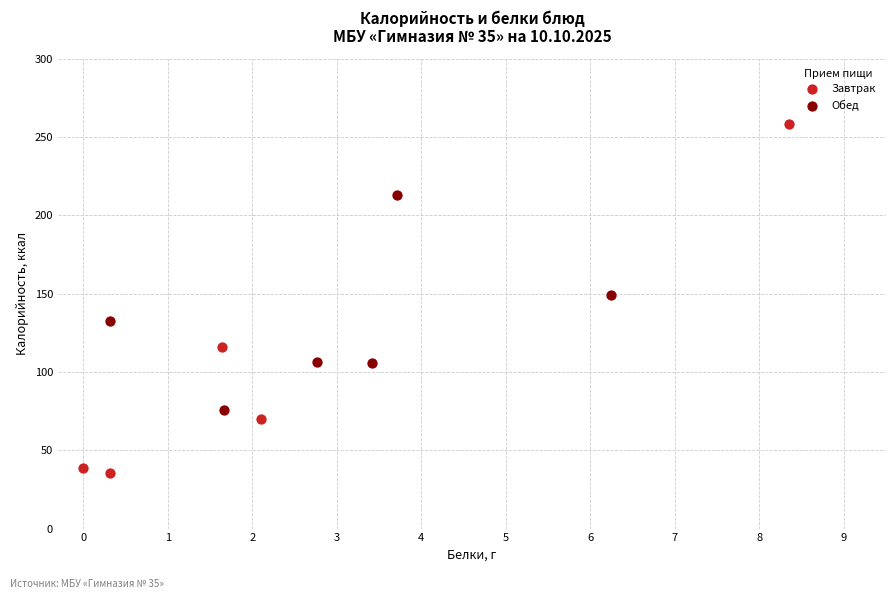

What are all the series names shown in the legend?

Завтрак, Обед